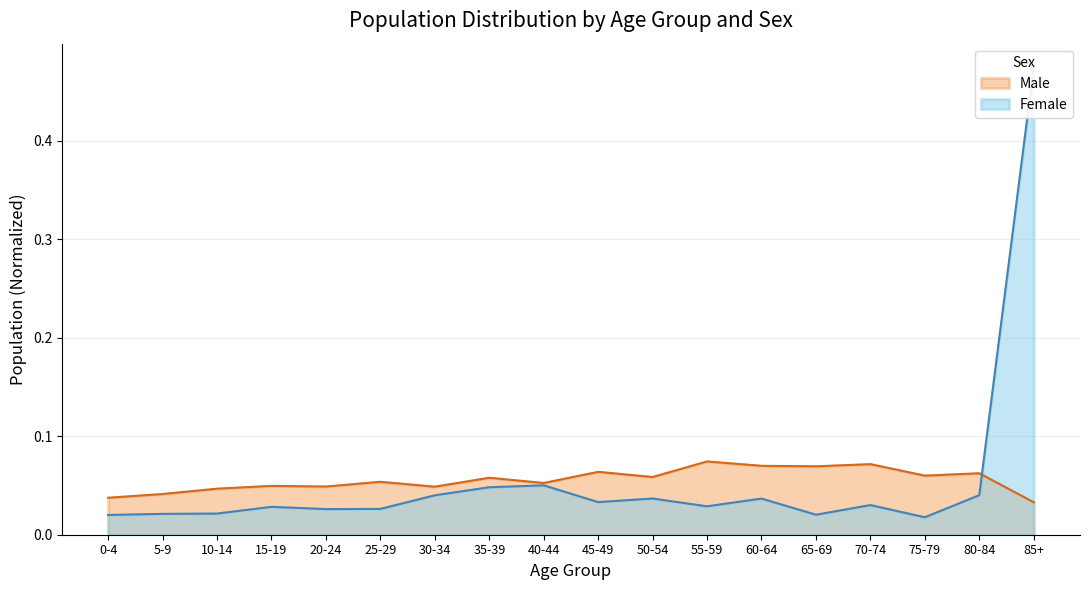

True or false: Male has more than 0 interior local peaks.

True